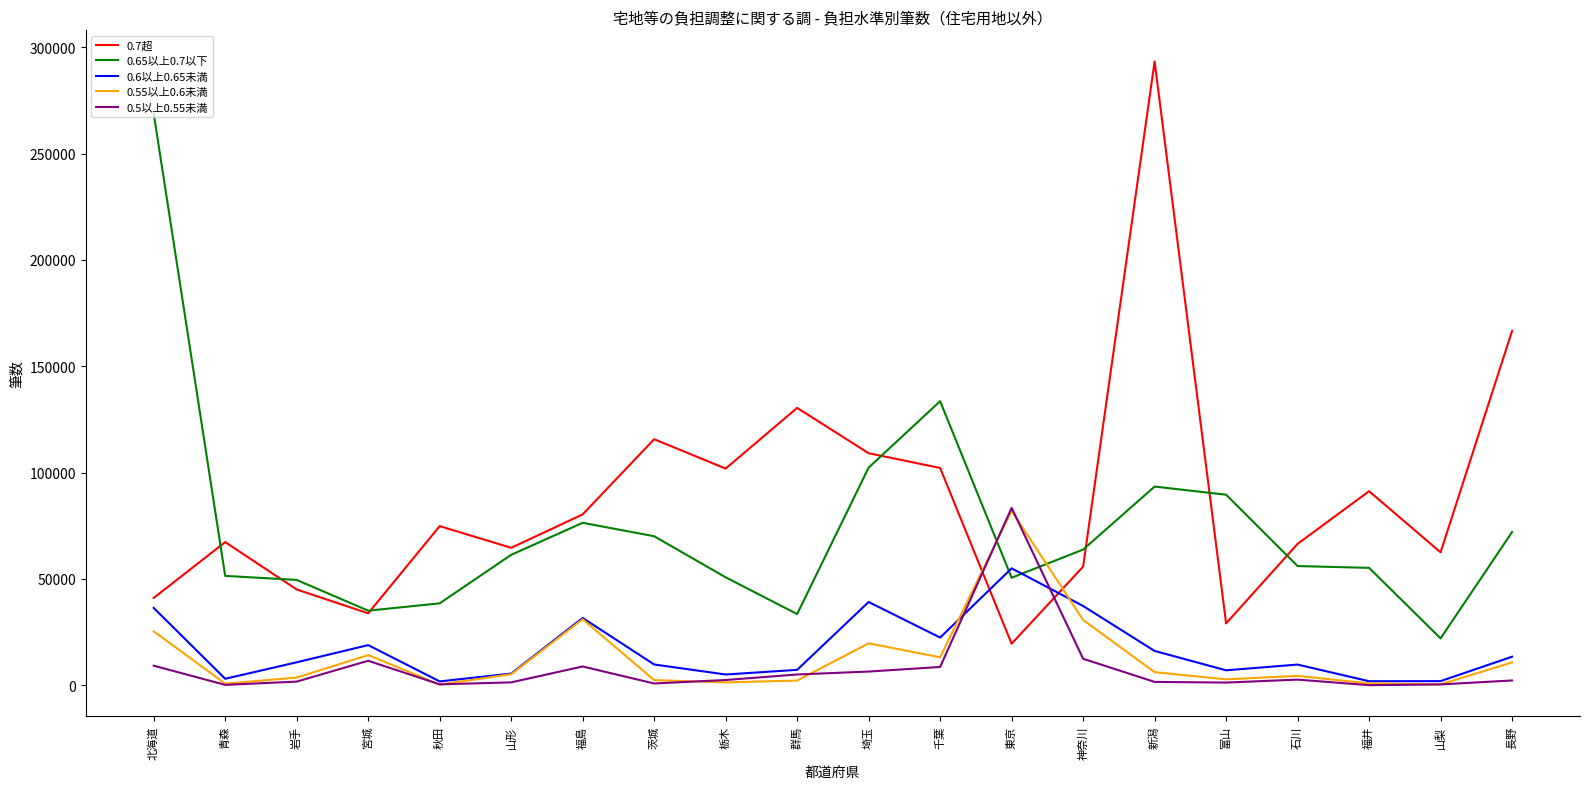

What is the minimum value for 0.6以上0.65未満?

1777